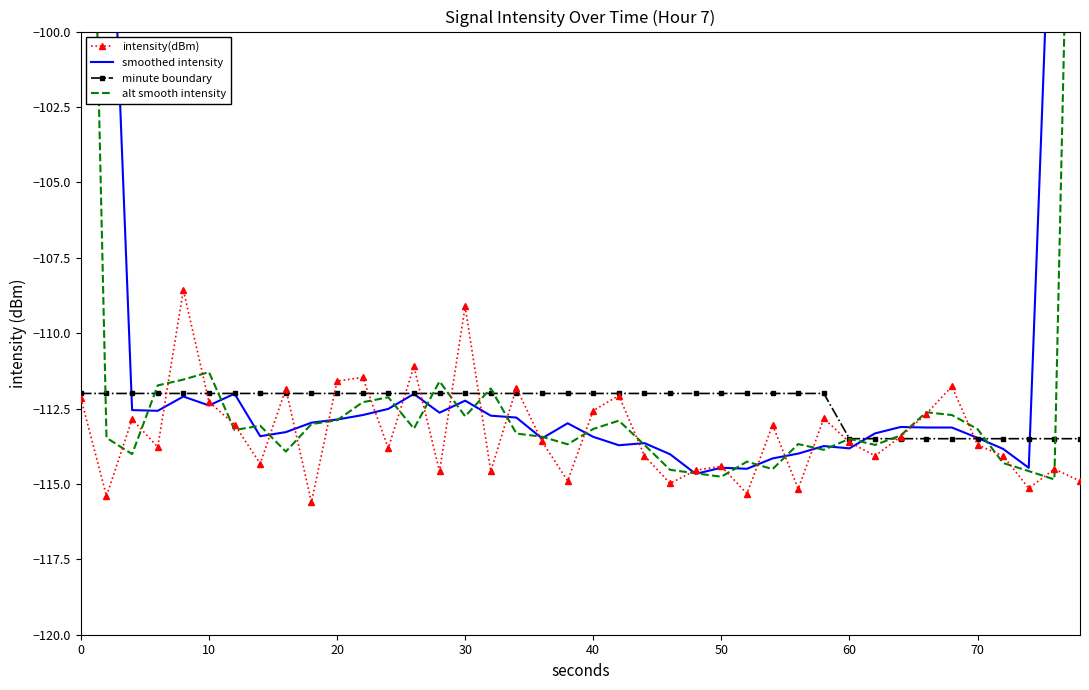

The minute boundary series shows -112.0 at 20. True or false?

True